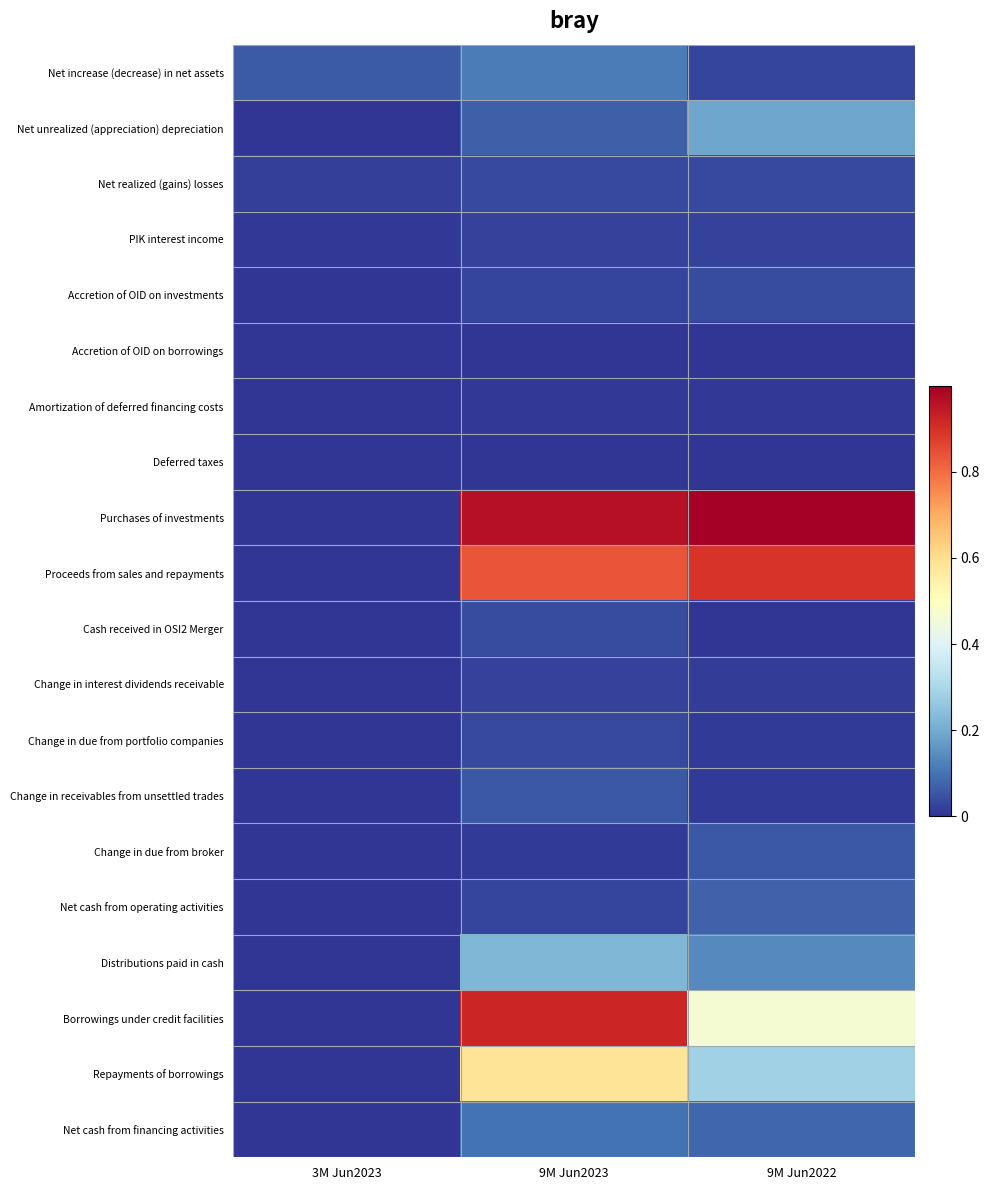

How many data points does each series have?

3